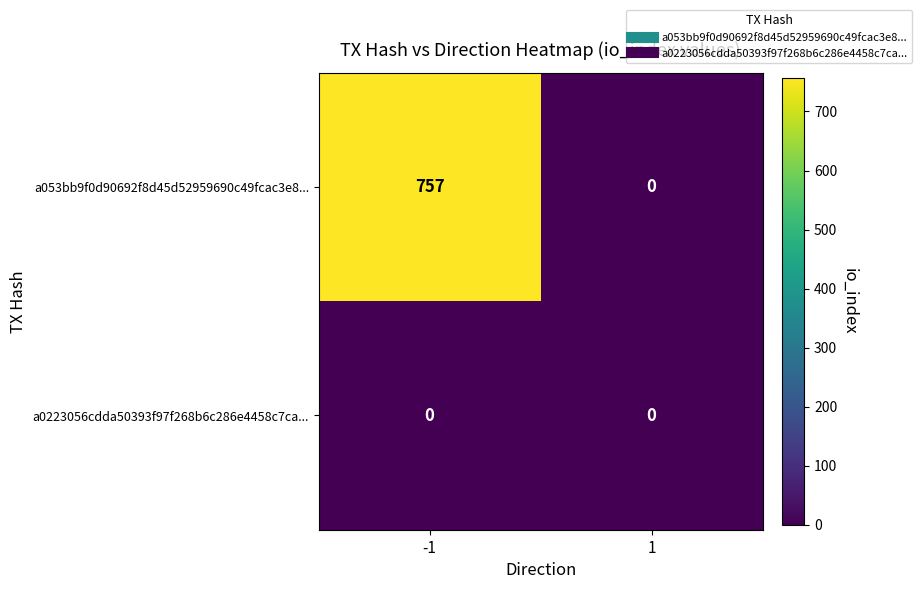

Rank the series by their average value, from lowest to highest.

a0223056cdda50393f97f268b6c286e4458c7ca..., a053bb9f0d90692f8d45d52959690c49fcac3e8...